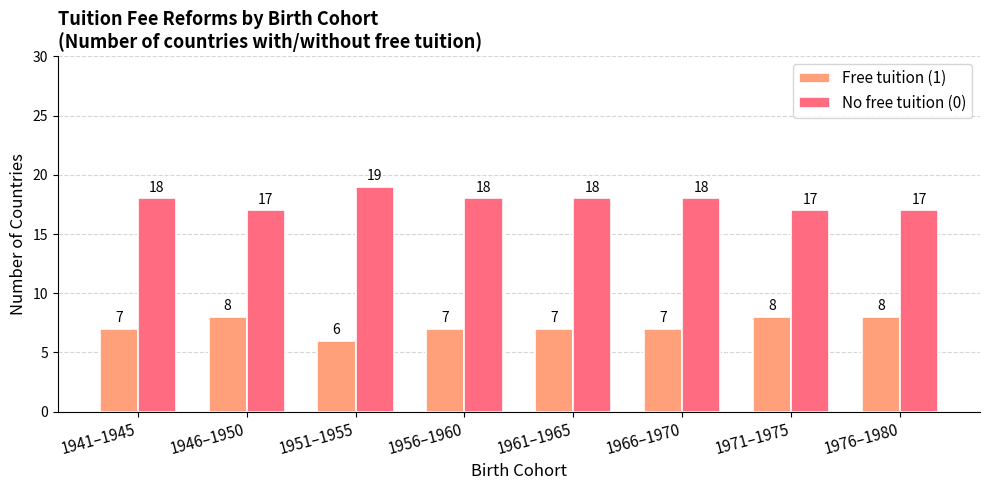

At how many categories does at least one series exceed 15?

8